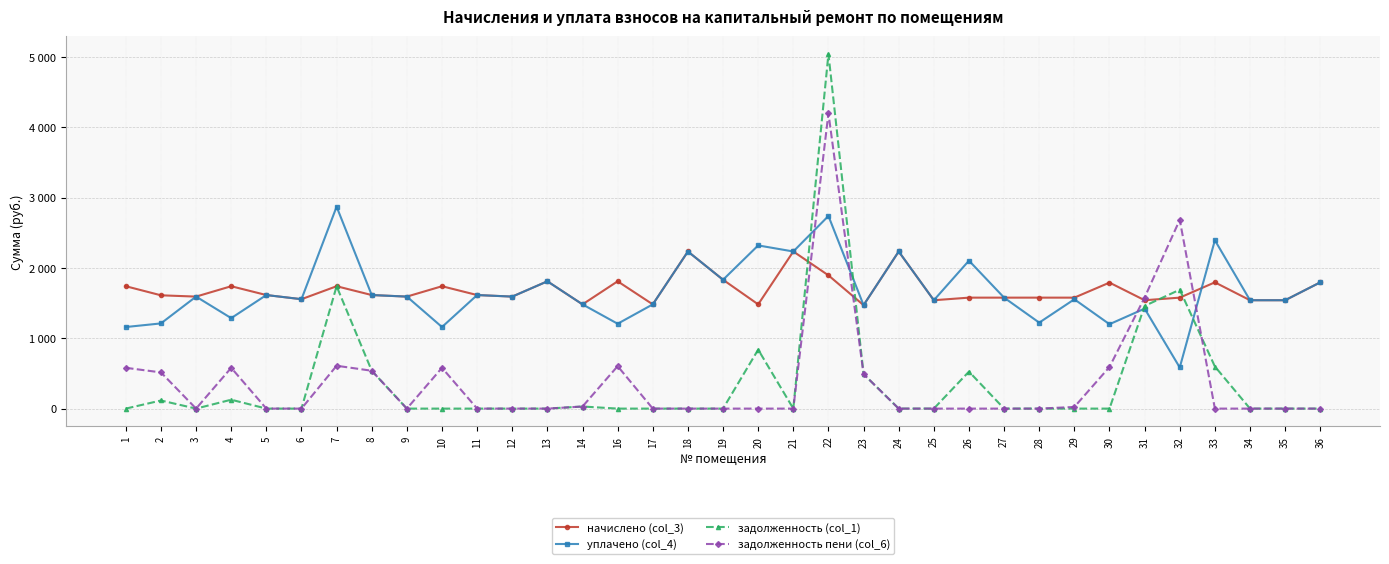

True or false: задолженность пени (col_6) and начислено (col_3) intersect in this chart.

True